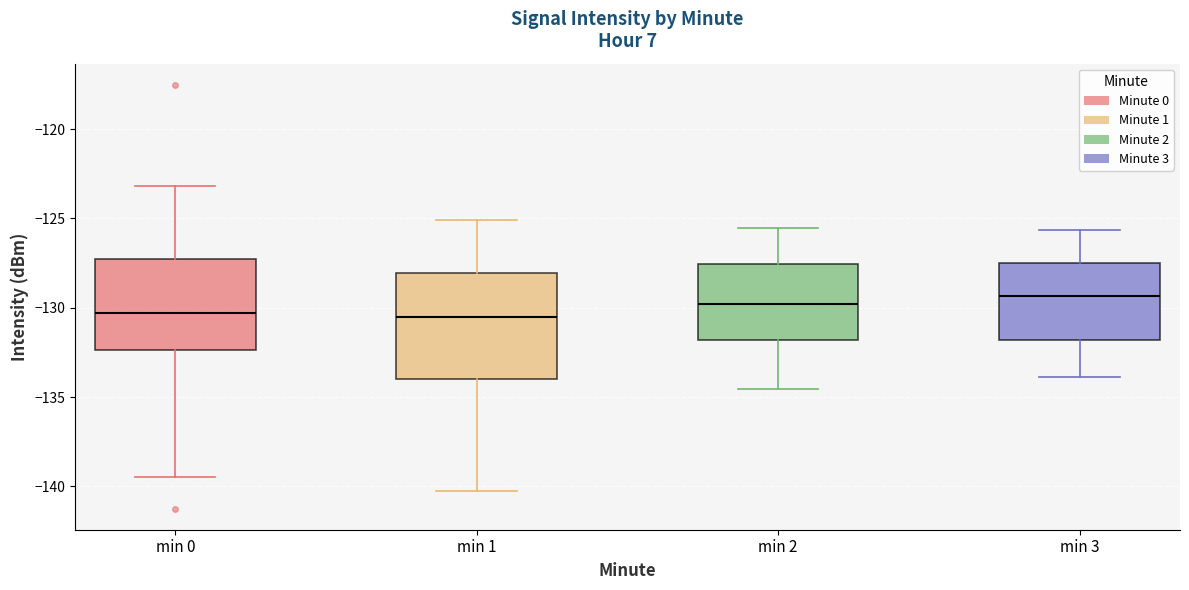

Reading left to right, read every box against the y-axis: the position of its median line, the range the box covers, and the ends of its whiskers. The values are not printed on the chart, so give them approximately, as read against the axis.

min 0: median -130.5, box -132.5 to -127.5, whiskers -139.5 to -123.0
min 1: median -130.5, box -134.0 to -128.0, whiskers -140.5 to -125.0
min 2: median -130.0, box -132.0 to -127.5, whiskers -134.5 to -125.5
min 3: median -129.5, box -132.0 to -127.5, whiskers -134.0 to -125.5